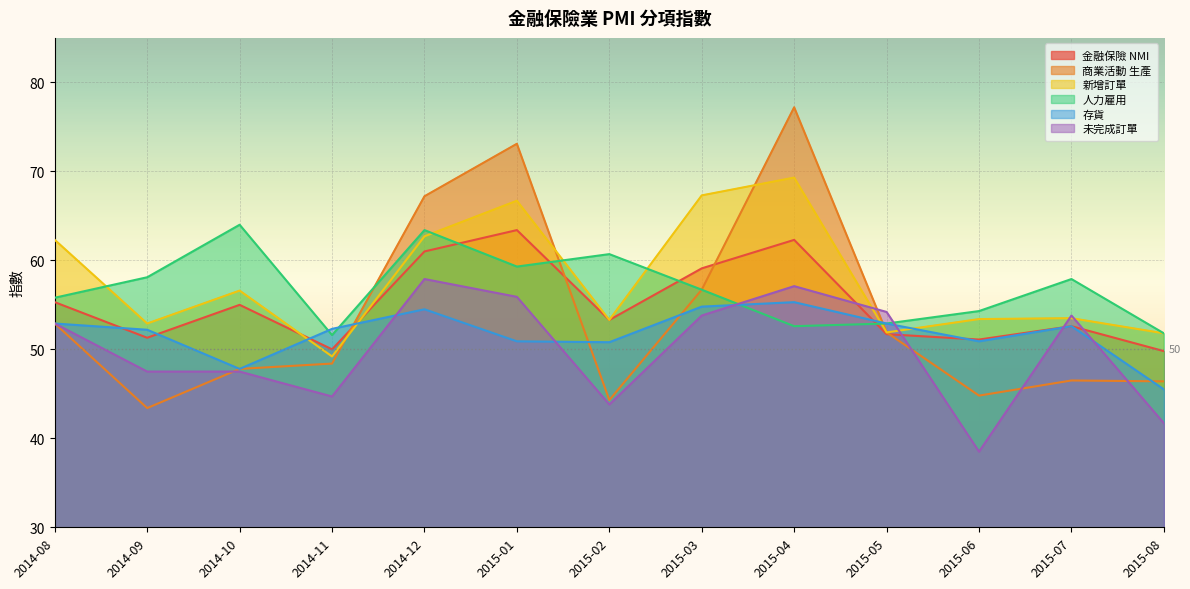

How many lines are shown in the chart?

6